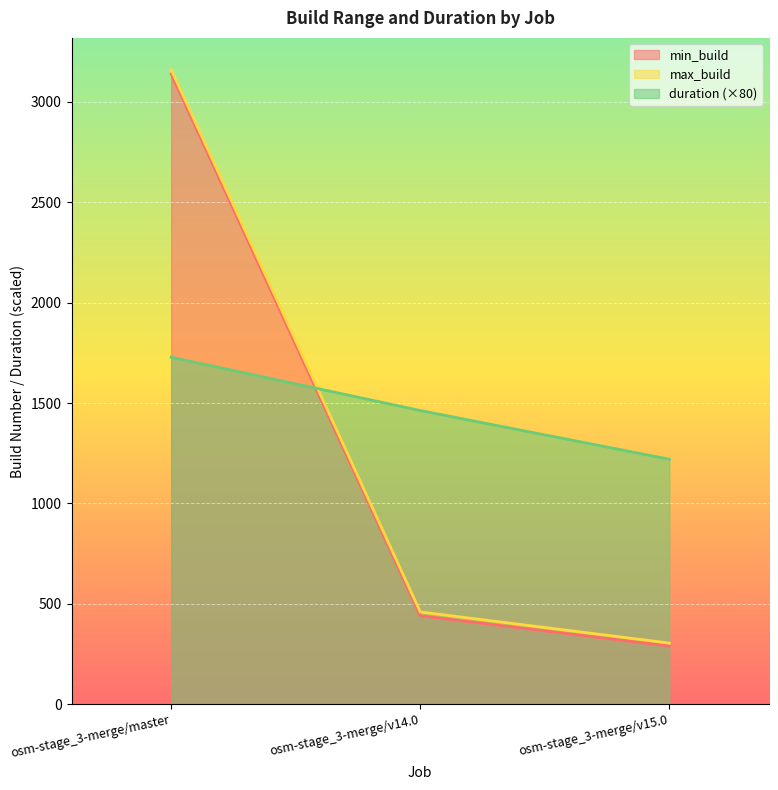

What is the minimum value shown in the chart?

290.0